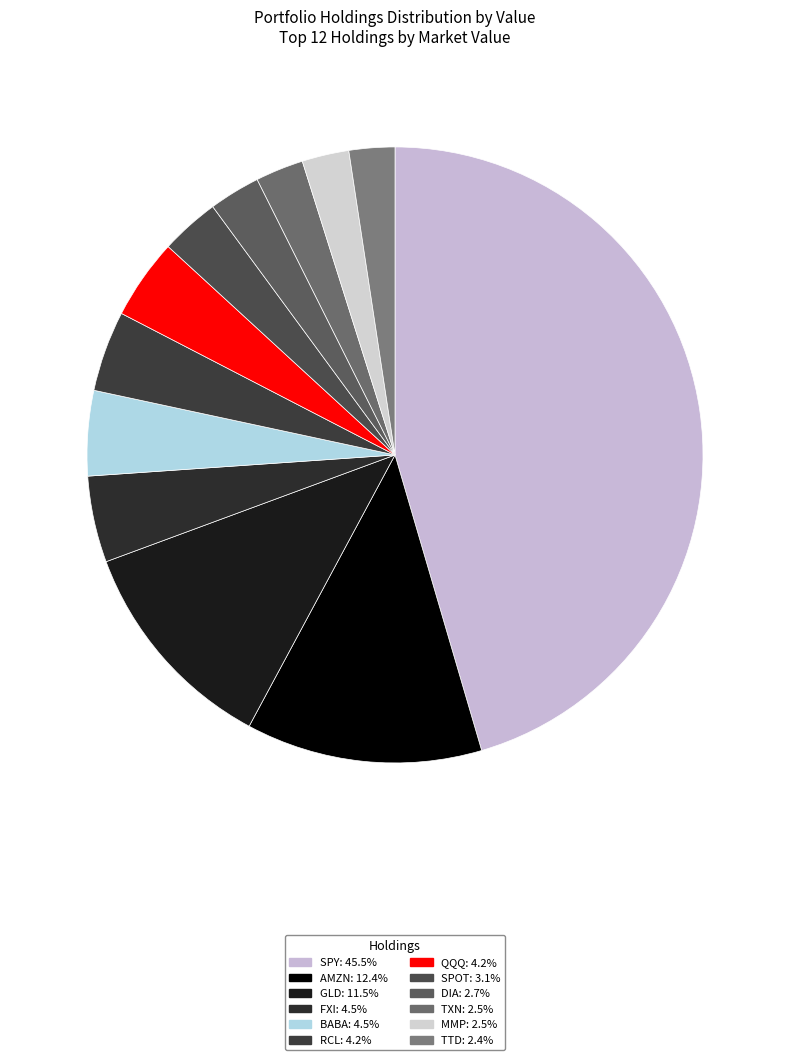

True or false: TXN accounts for 3% of the total.

True